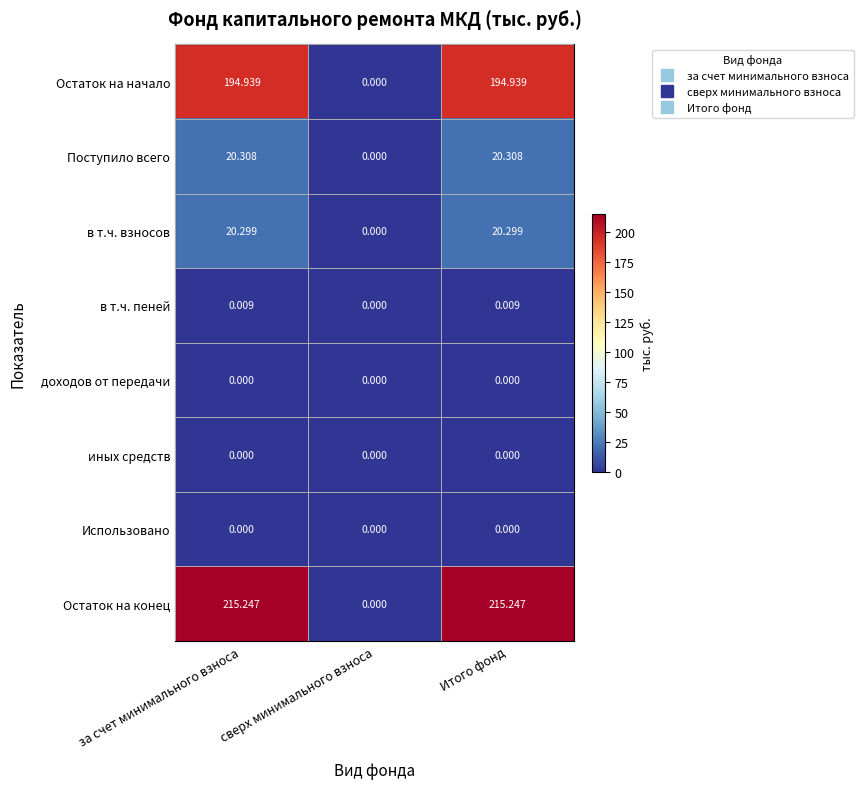

Which series changed the most between за счет минимального взноса and сверх минимального взноса?

Остаток на конец